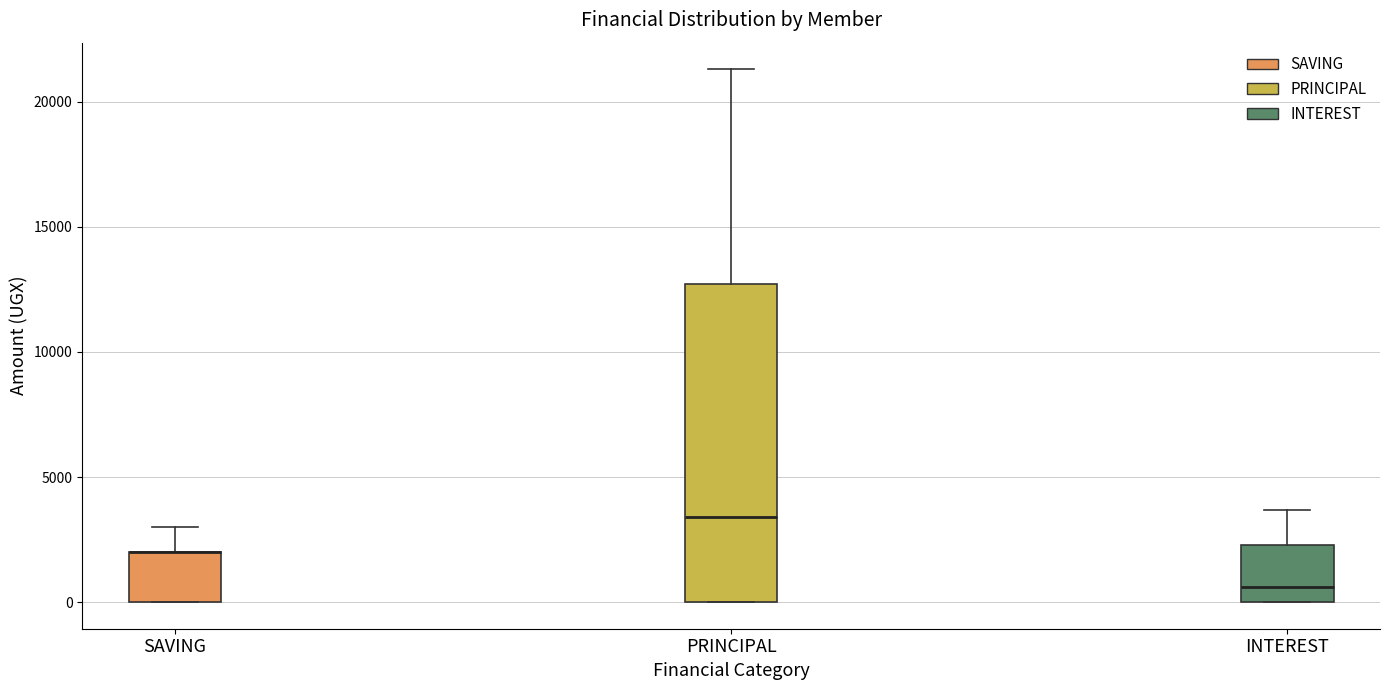

Reading left to right, transcribe this box plot: for each box, give where its median line is, the range the box spans, and where its two whiskers end, as read against the y-axis. The values are not printed on the chart, so give them approximately, as read against the axis.

SAVING: median 2000 (drawn on the box's upper edge), box 0 to 2000, whiskers 0 to 3000
PRINCIPAL: median 3500, box 0 to 12500, whiskers 0 to 21500
INTEREST: median 500, box 0 to 2500, whiskers 0 to 3500